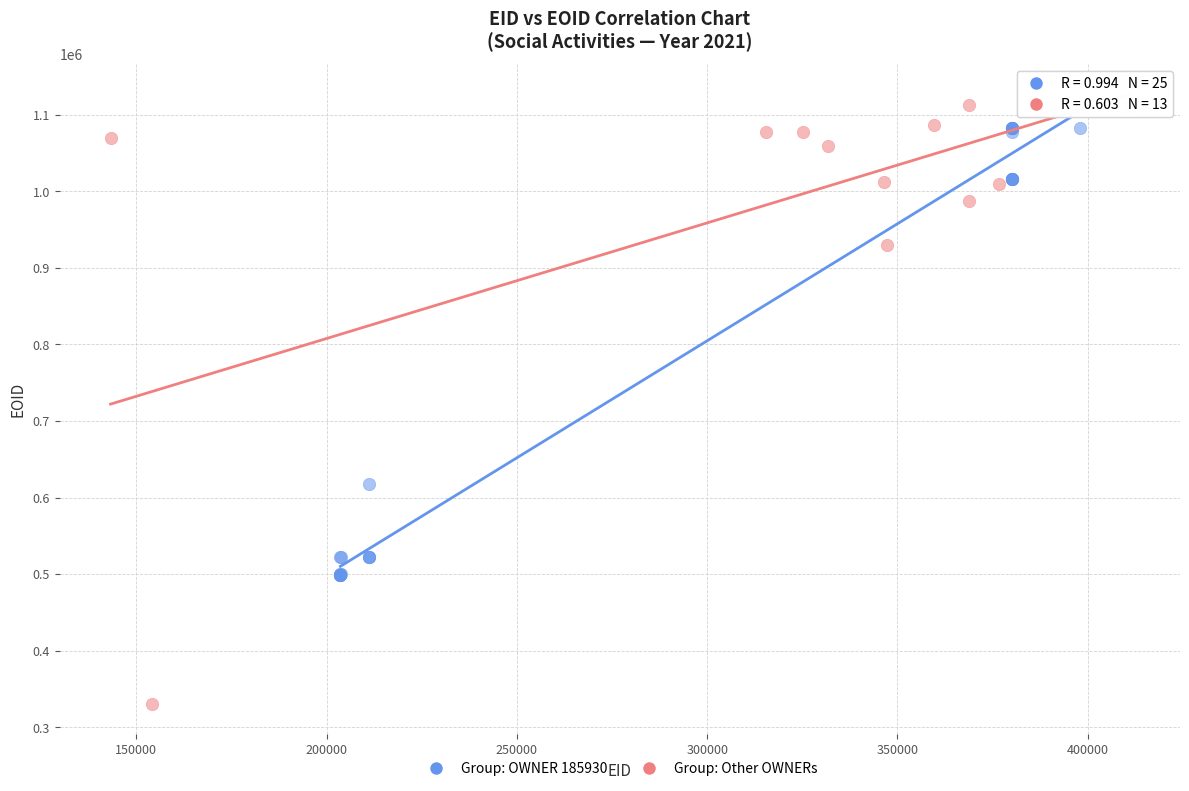

Which series has the largest Y range (max minus min)?

Group: Other OWNERs